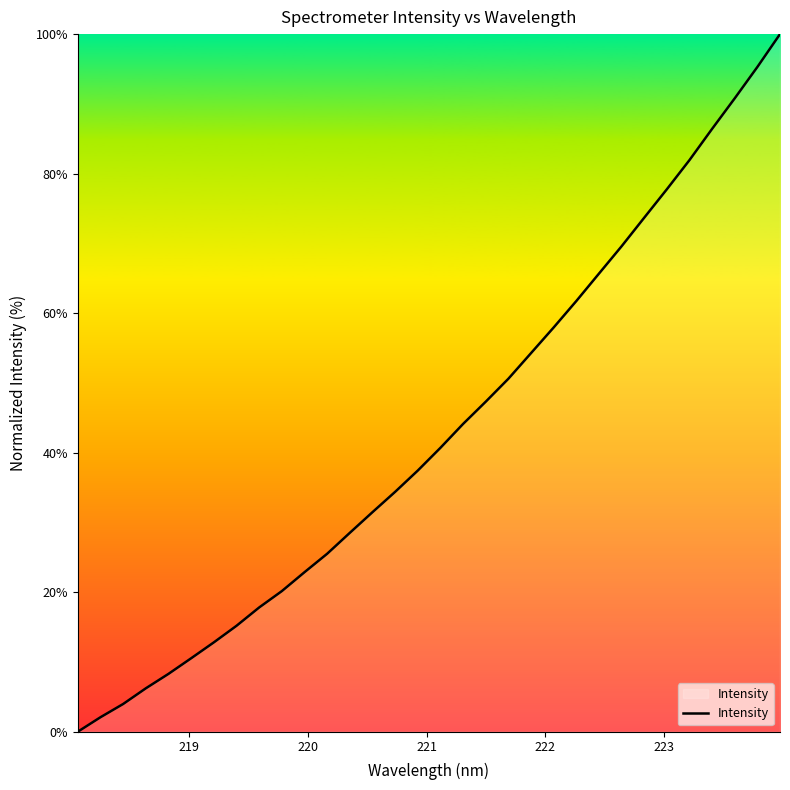

What is the difference between the maximum and minimum values?

100.0